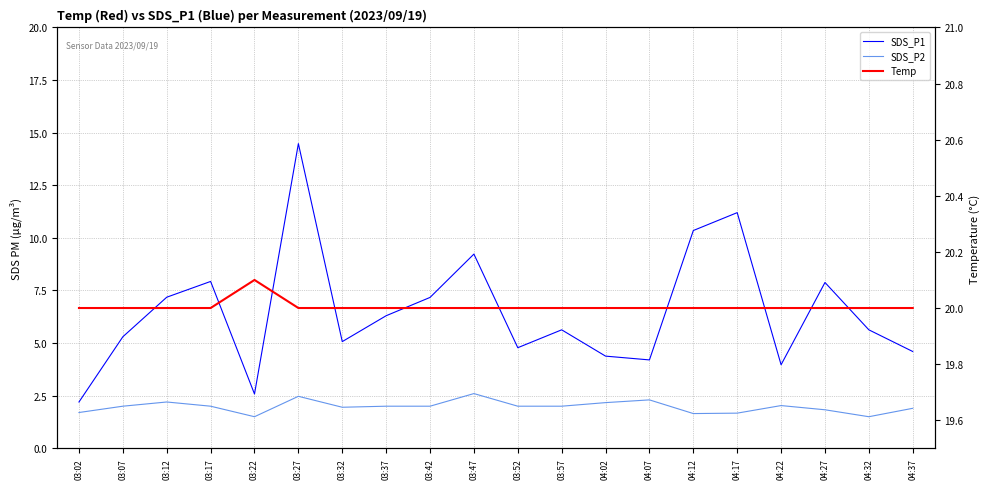

What position from the right is 04:32?

2